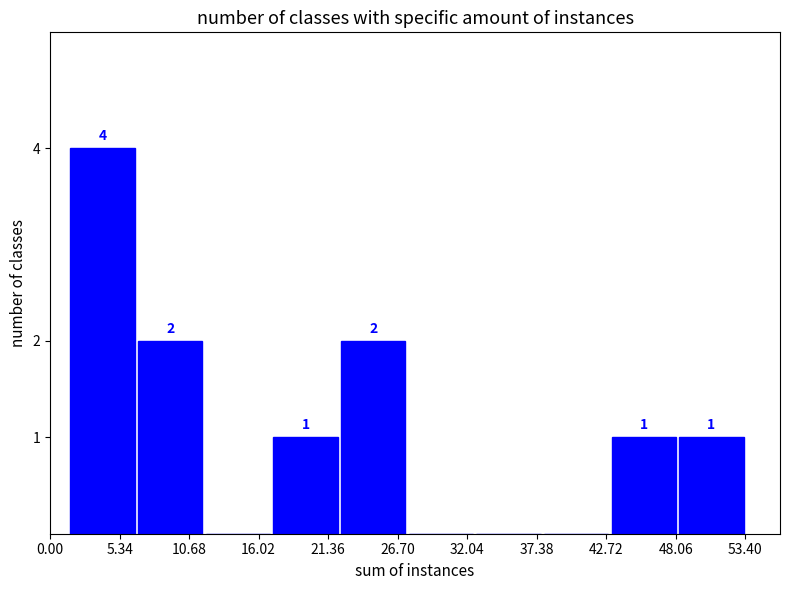

Over which range of the x-axis is the bar tallest?

1 to 7